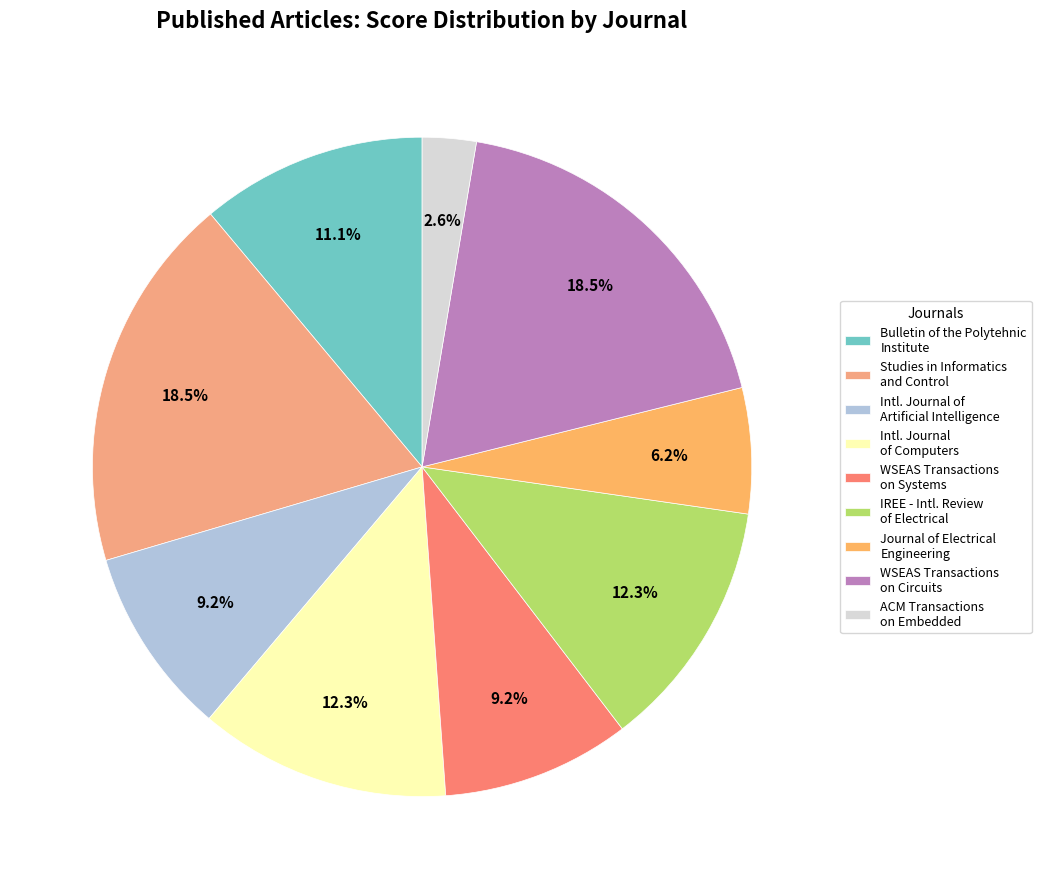

Count the number of slices in the pie.

9